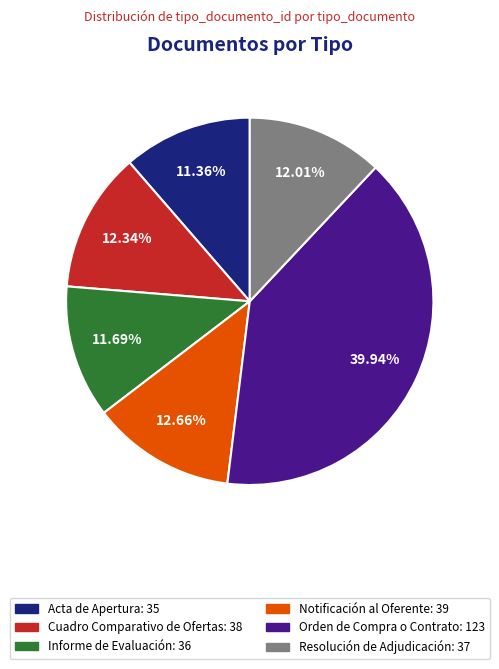

What is the ratio of the value at Orden de Compra o Contrato: 123 to the value at Notificación al Oferente: 39?

3.2